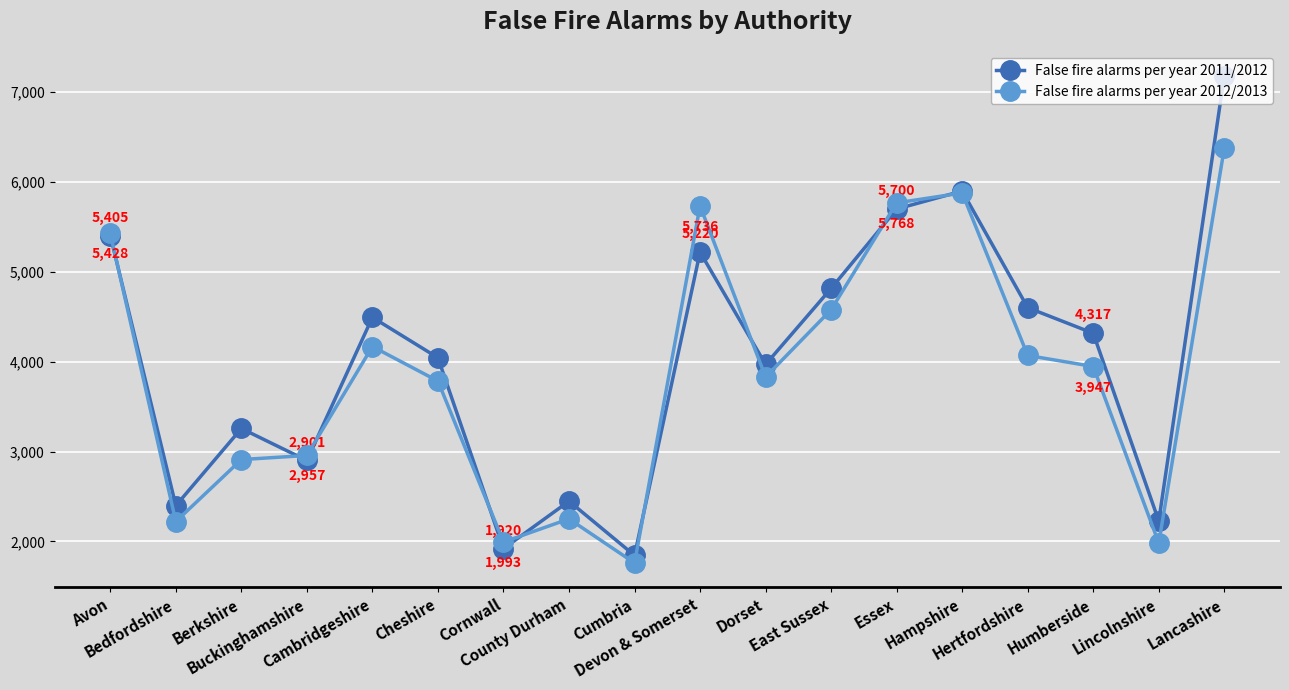

How many values in the False fire alarms per year 2012/2013 series are below 3947?

9